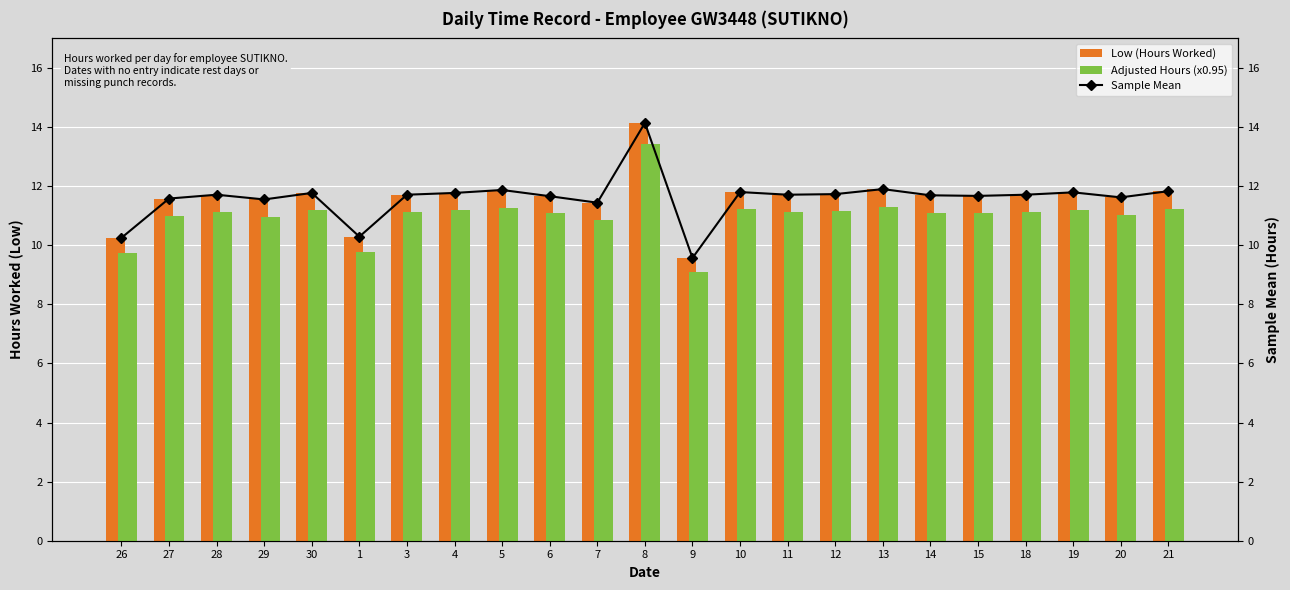

Is it true that Low (Hours Worked) equals 11.6 at 27?

True